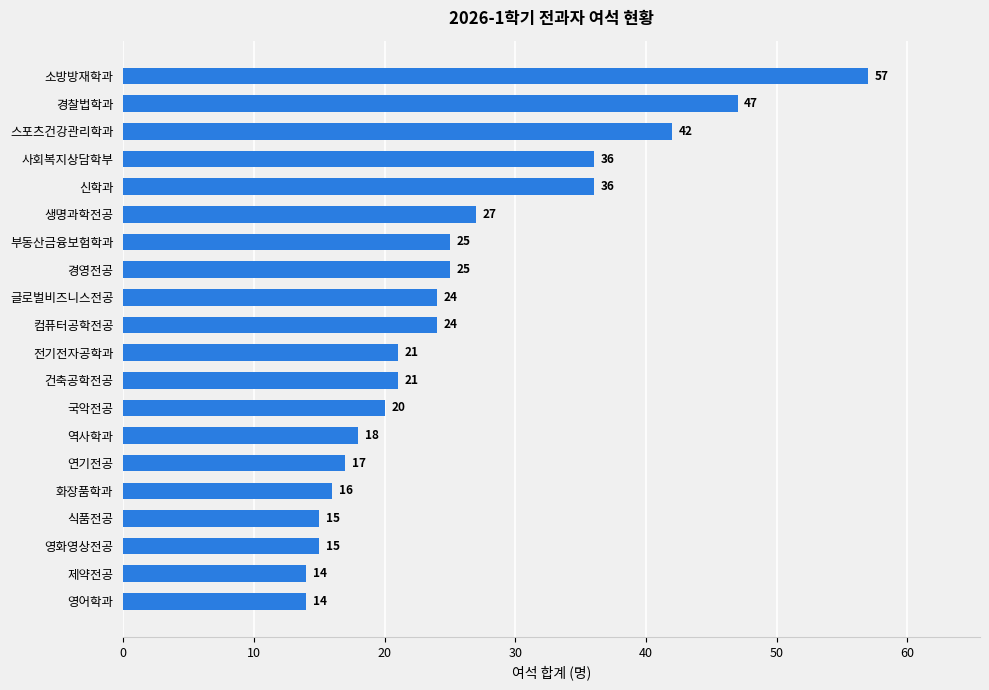

Is it true that the value at 영화영상전공 is 9?

False